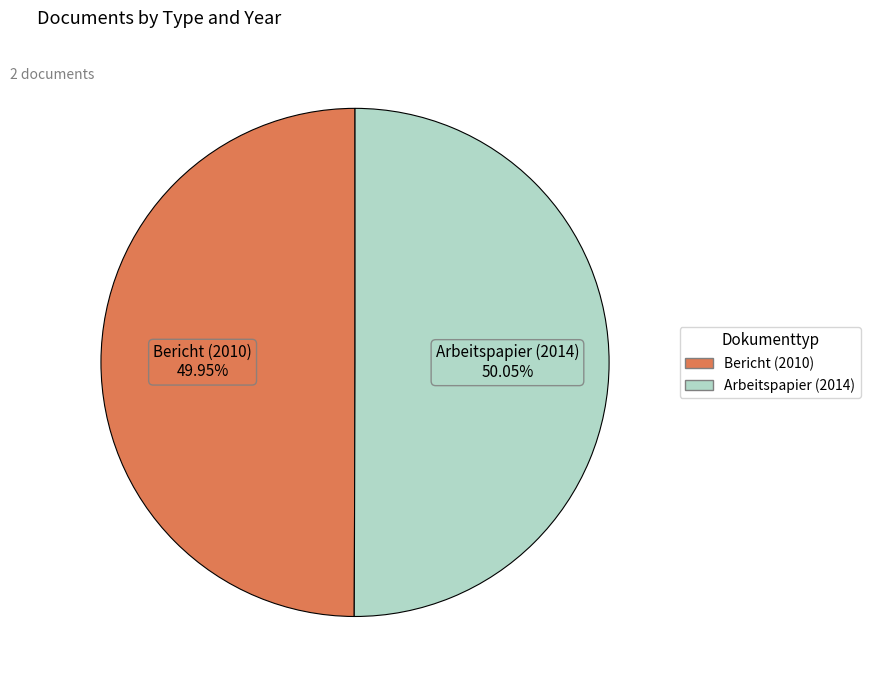

Does any single category account for the majority?

Yes